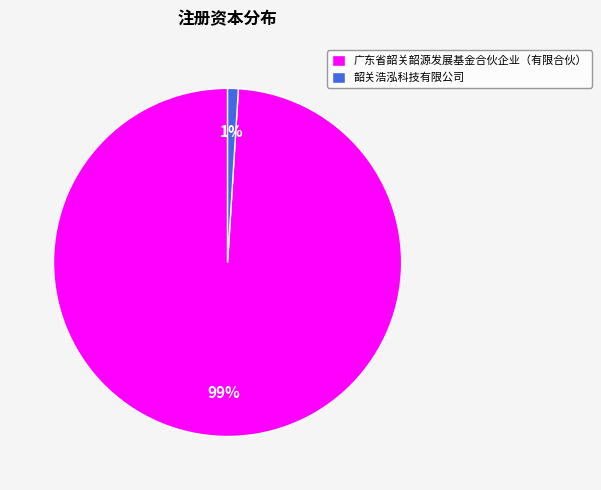

Which category has the biggest portion of the pie?

广东省韶关韶源发展基金合伙企业（有限合伙）